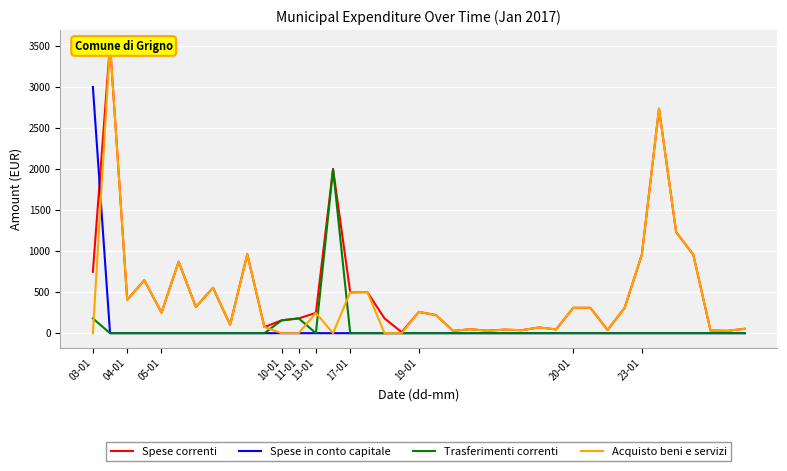

How many data points in Trasferimenti correnti are above 0?

4